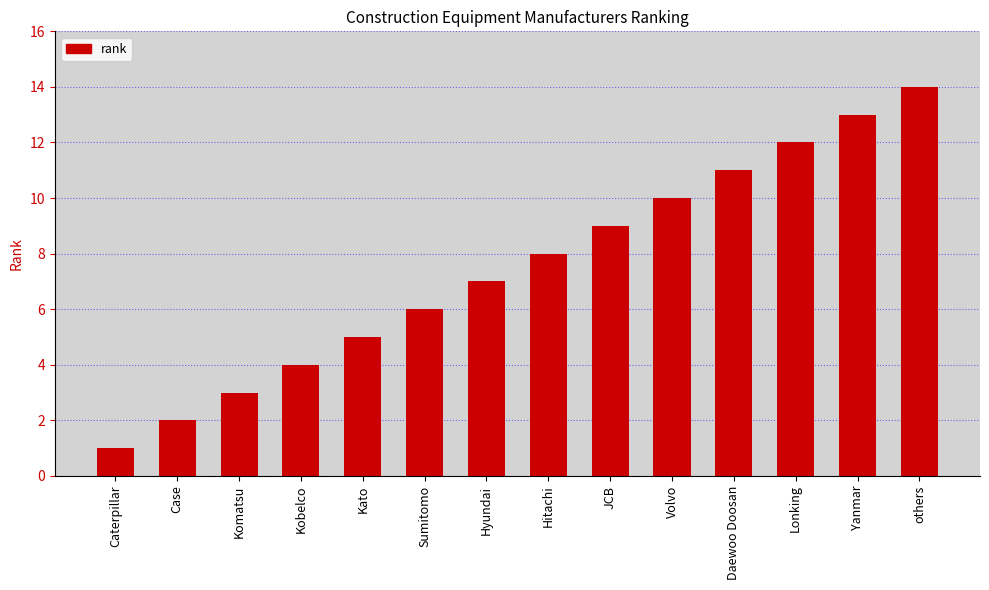

At which label is the value closest to 7?

Hyundai